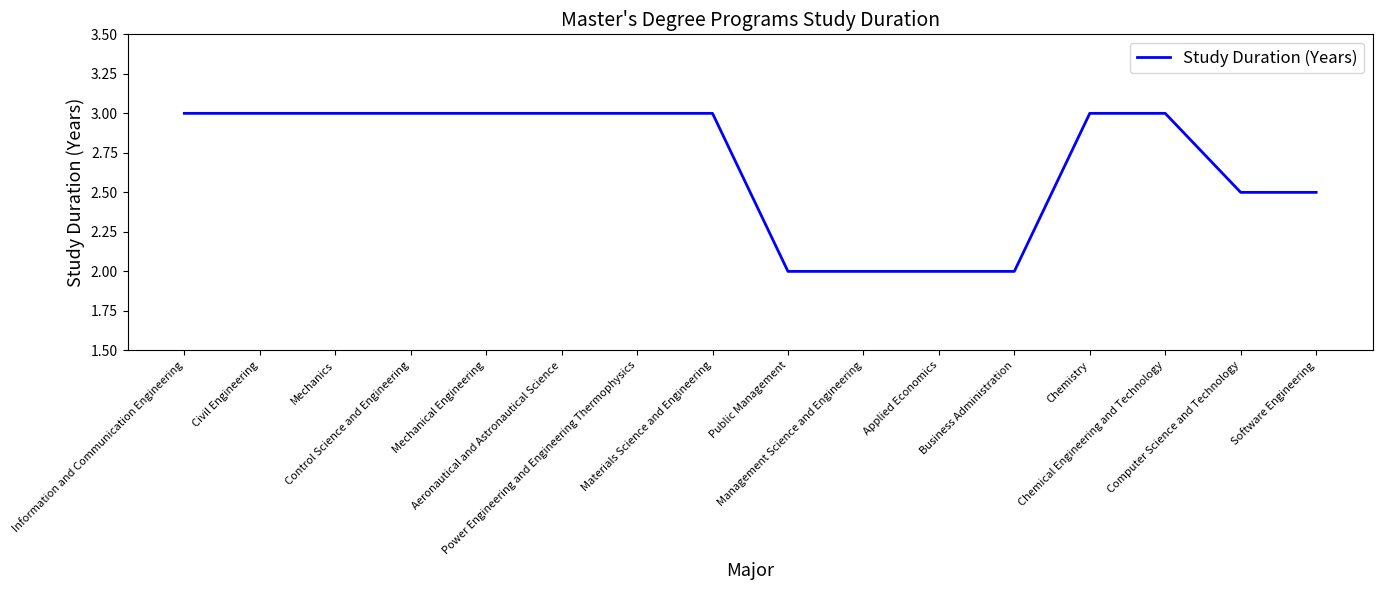

What is the smallest value displayed?

2.0